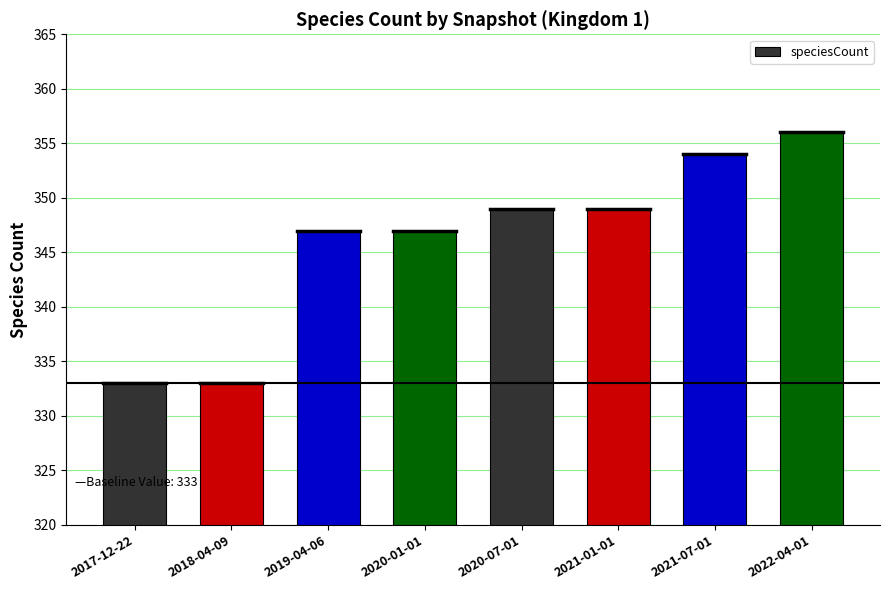

The chart shows a value of 604 at 2022-04-01. True or false?

False